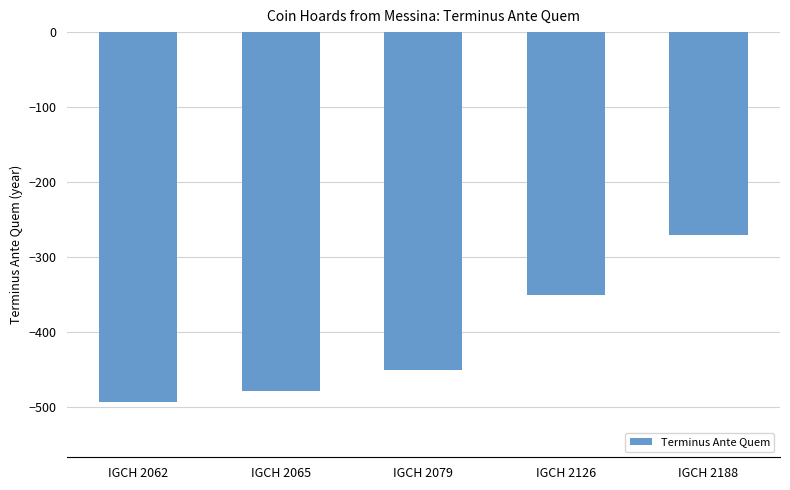

List the labels in order of value, largest first.

IGCH 2188, IGCH 2126, IGCH 2079, IGCH 2065, IGCH 2062